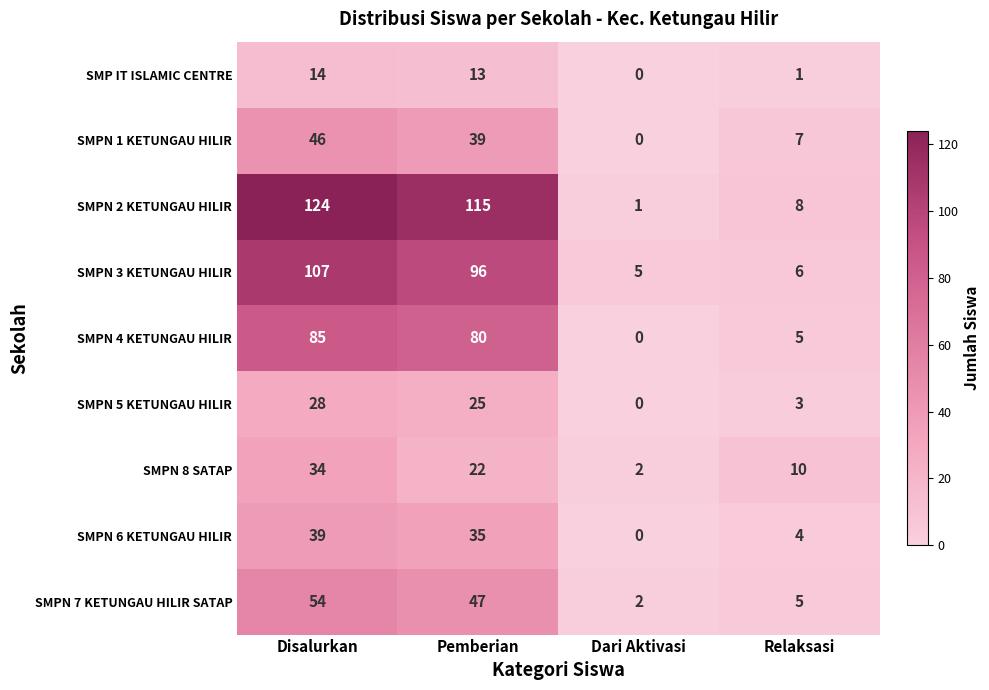

Which series changed the most between Pemberian and Dari Aktivasi?

SMPN 2 KETUNGAU HILIR